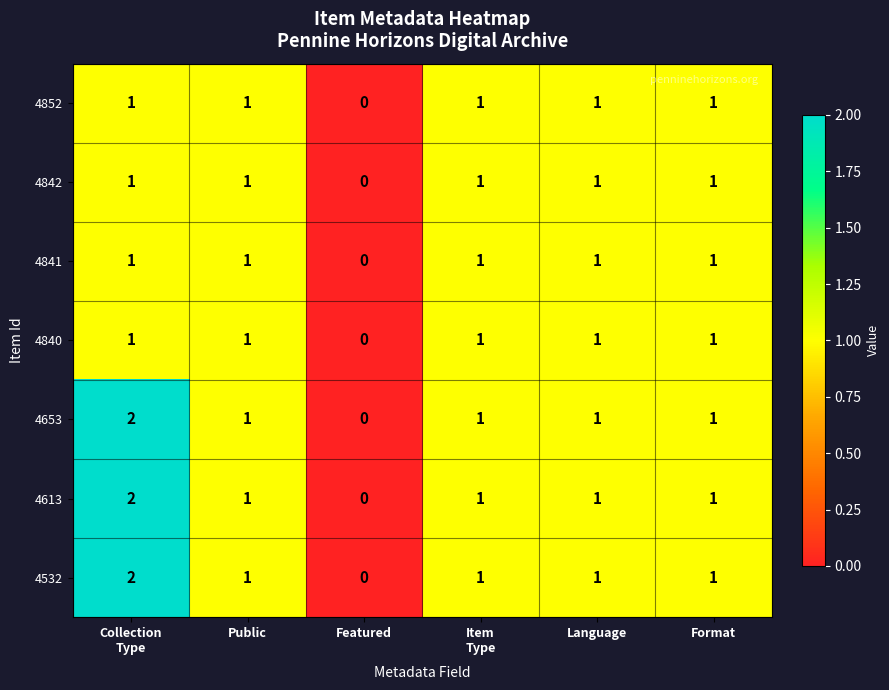

The 4841 series shows 1 at Public. True or false?

True